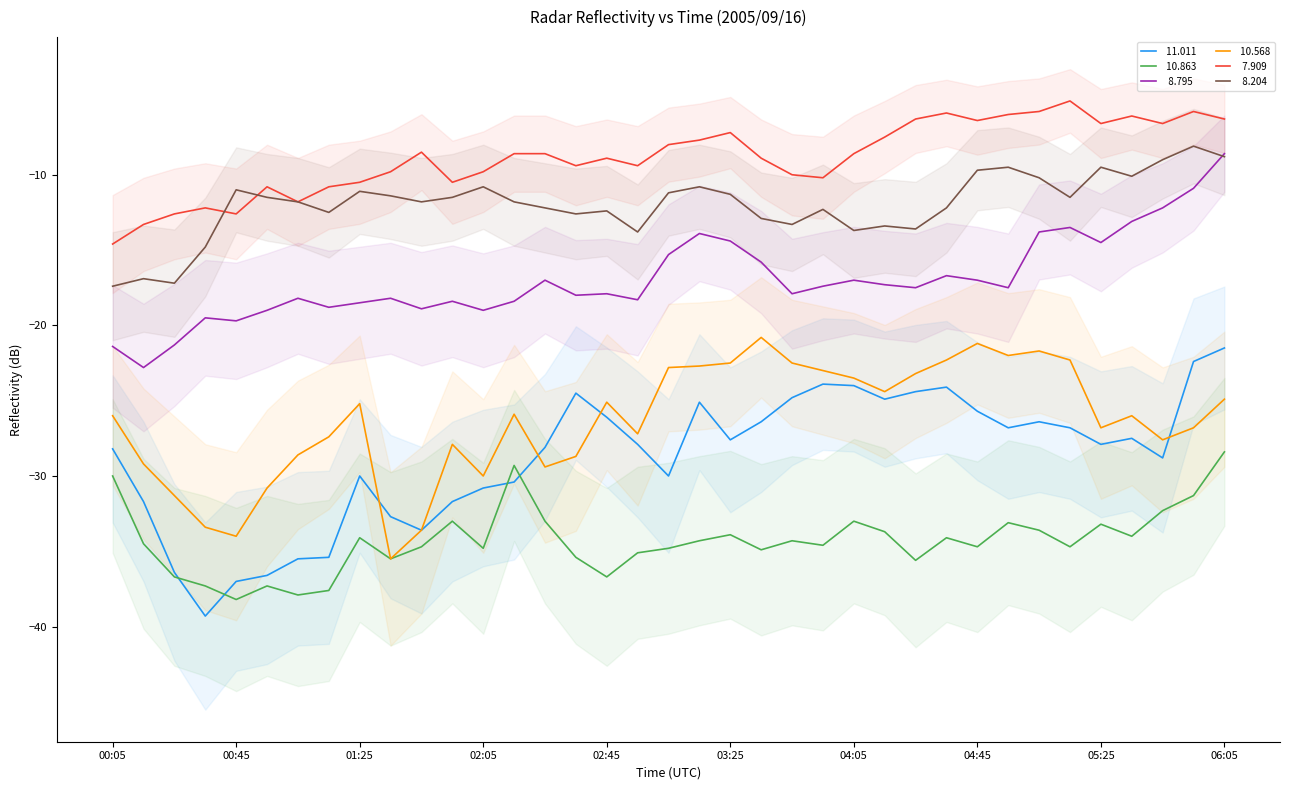

Where is the first local minimum for   8.795?

00:15